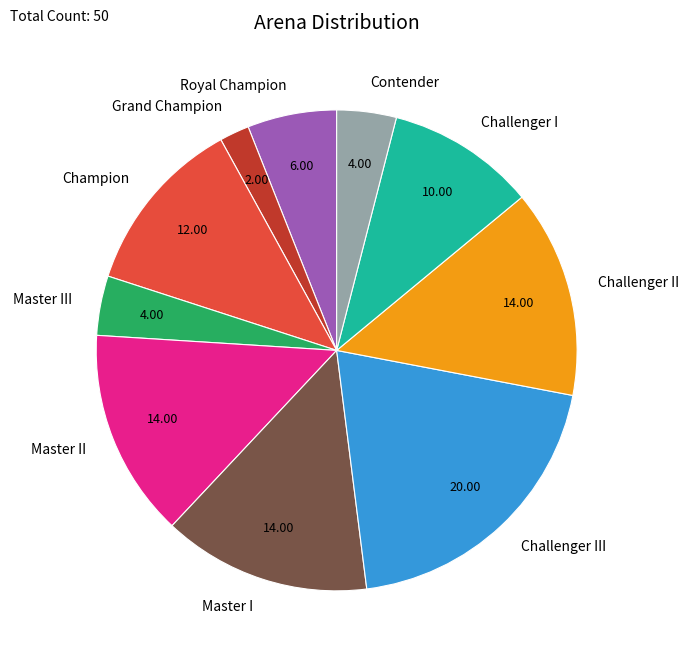

How many slices are in this pie chart?

10